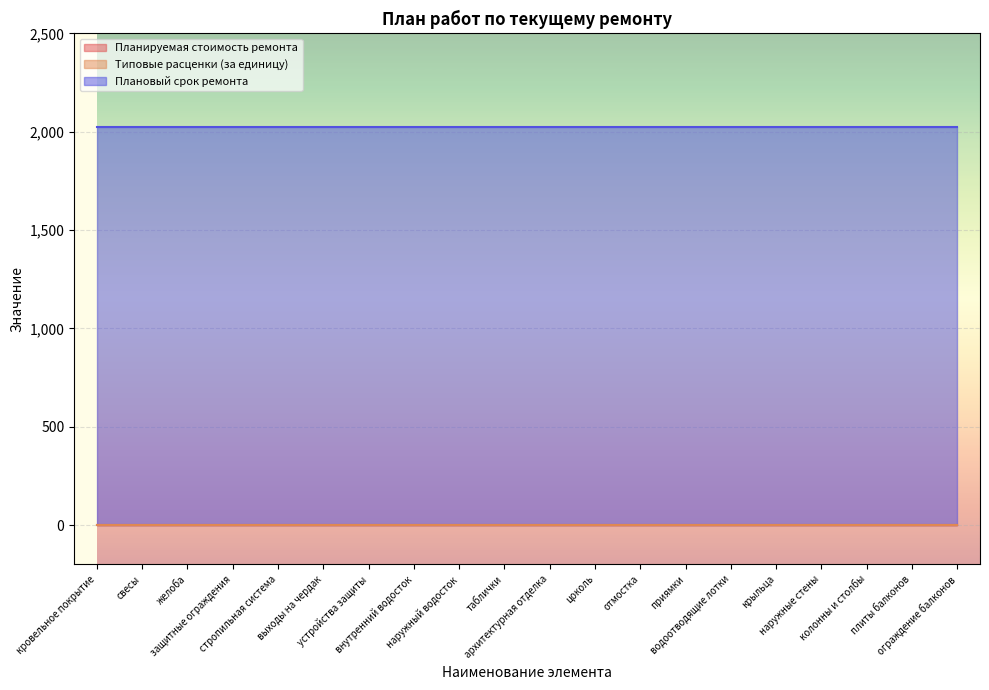

The value of Планируемая стоимость ремонта at колонны и столбы is 0. True or false?

True